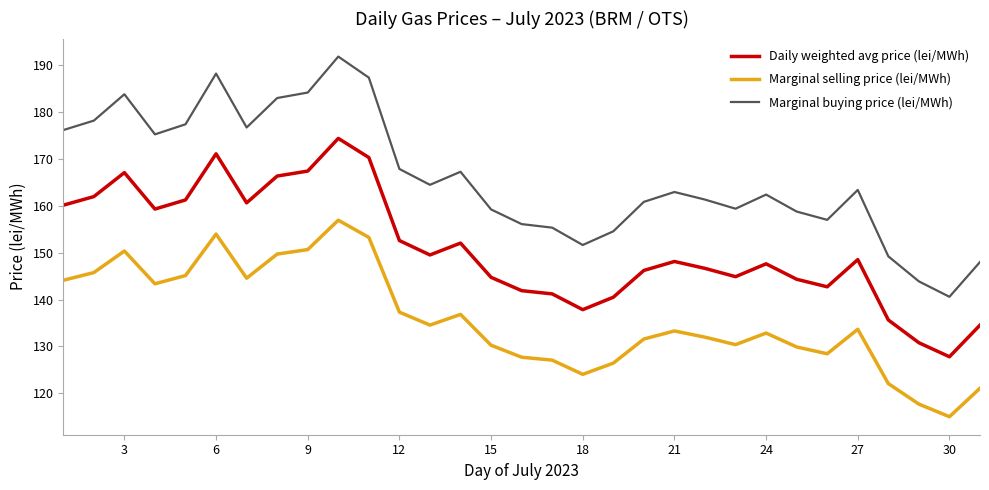

Which series has the largest range (max minus min)?

Marginal buying price (lei/MWh)